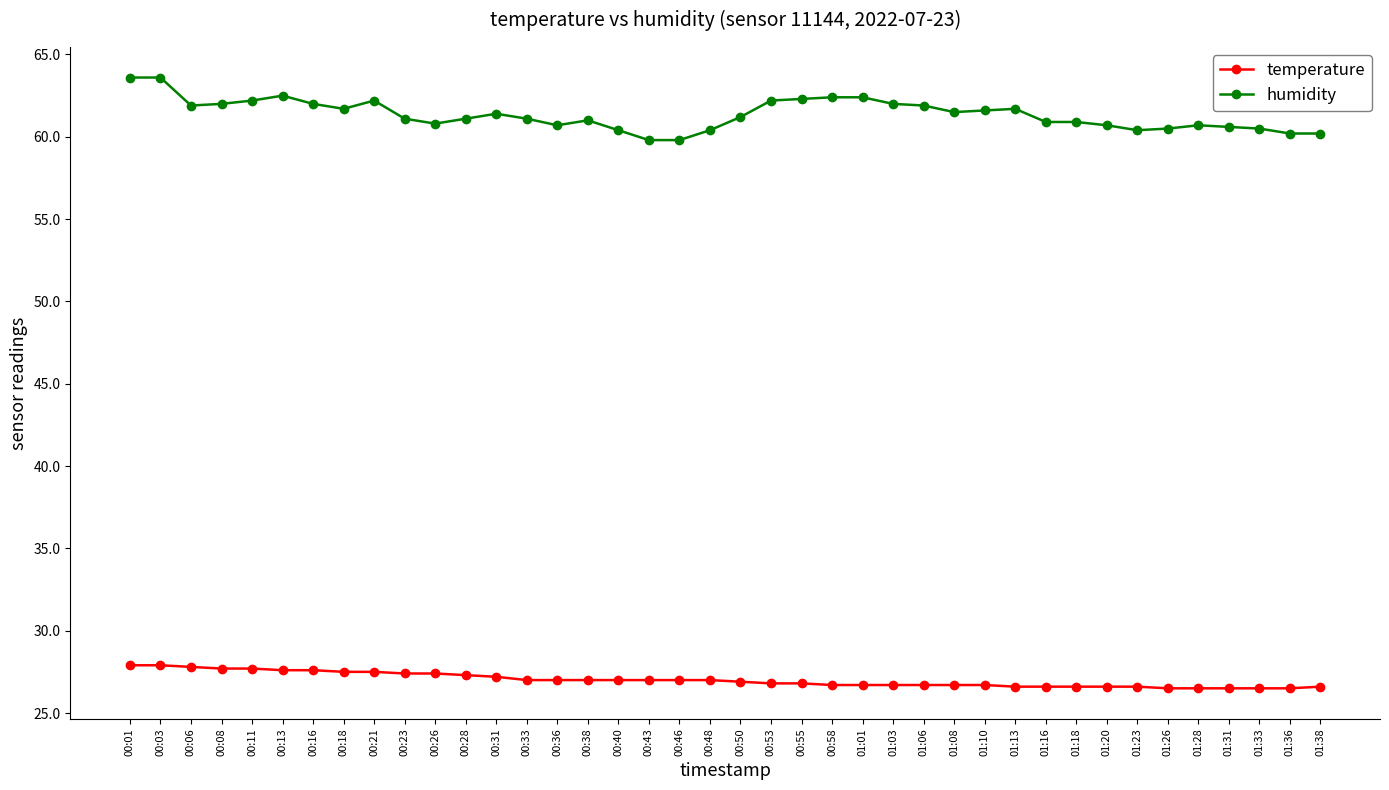

What is the average value of the temperature series?

27.0